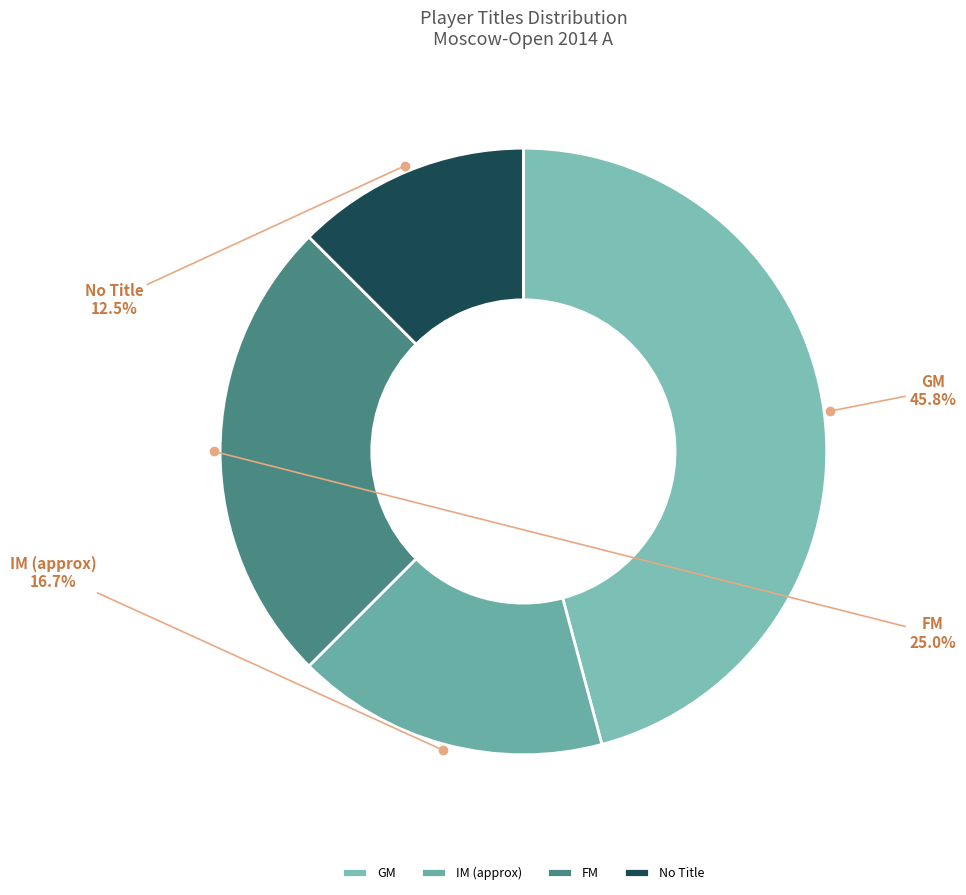

Between No Title and IM (approx), which is larger?

IM (approx)